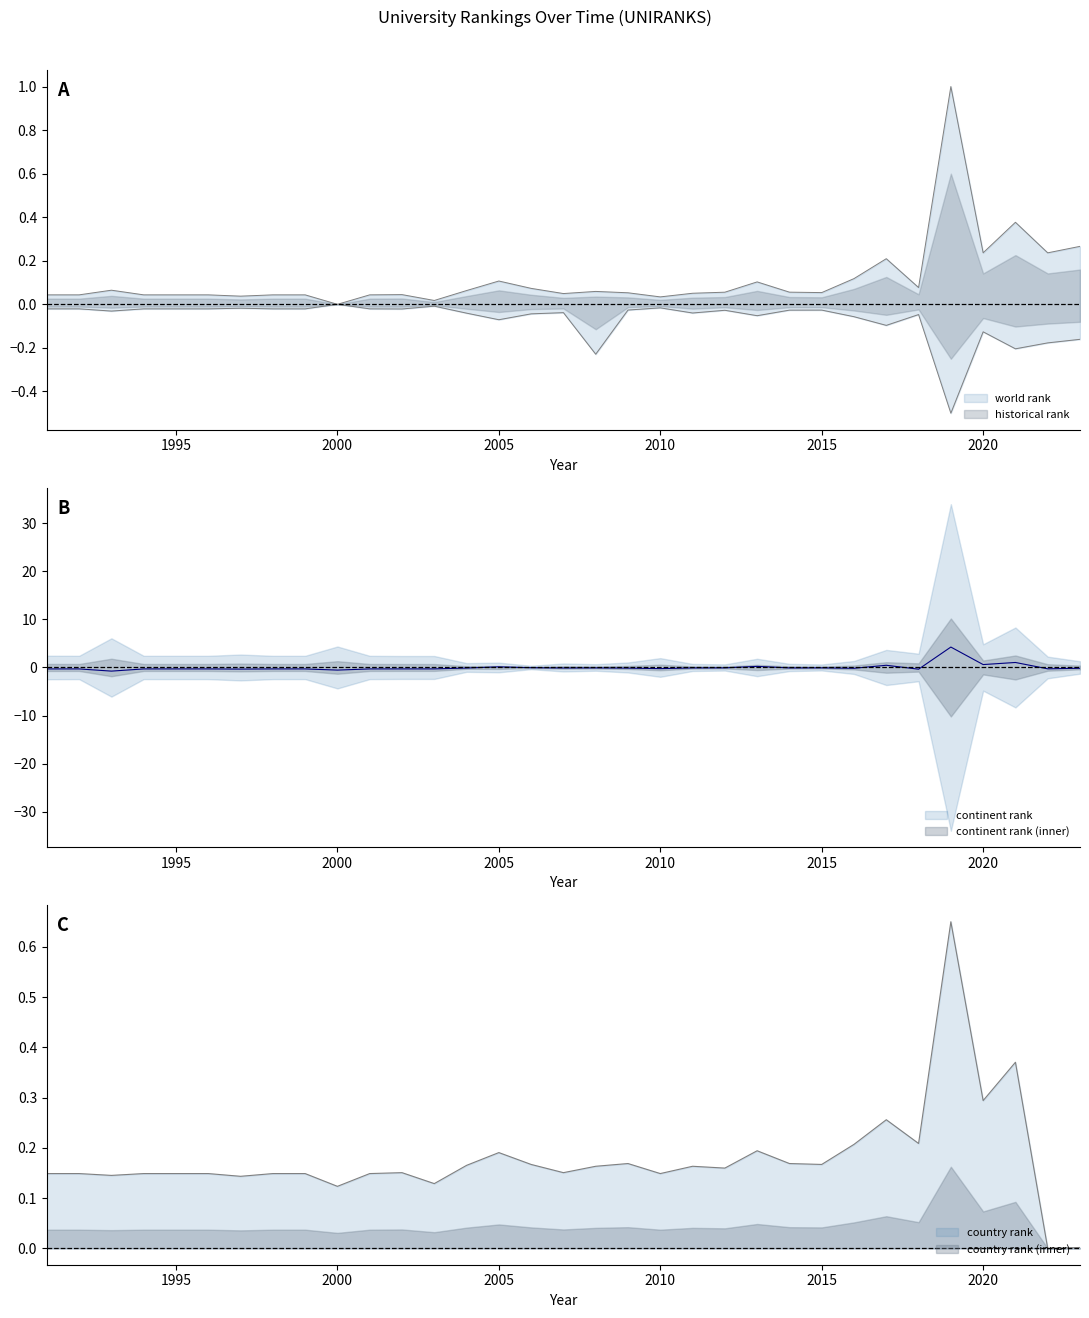

At which category is the sum across all series the highest?

2019